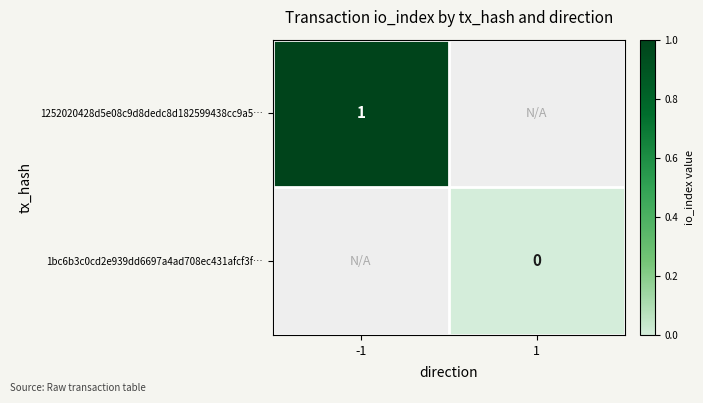

The 1252020428d5e08c9d8dedc8d182599438cc9a5… series shows 1 at -1. True or false?

True